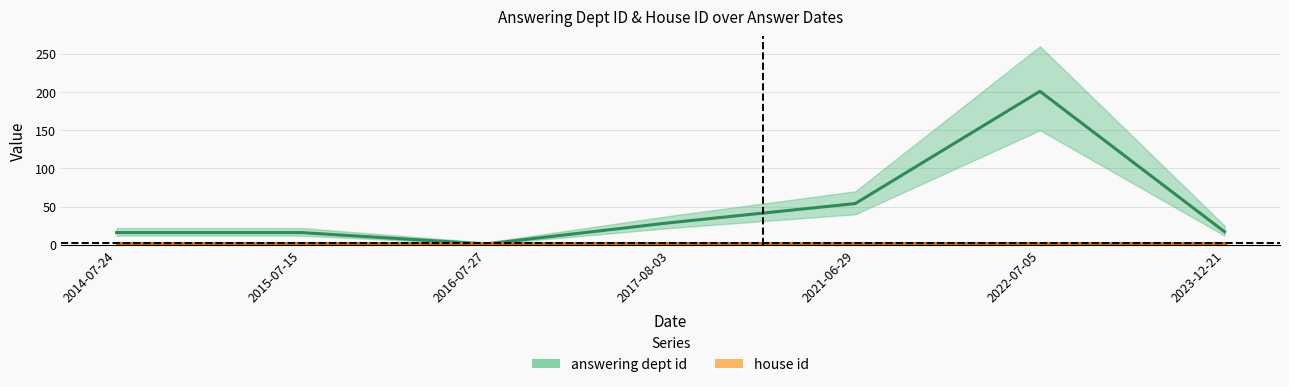

What is the value of the 7th point from the left?

17